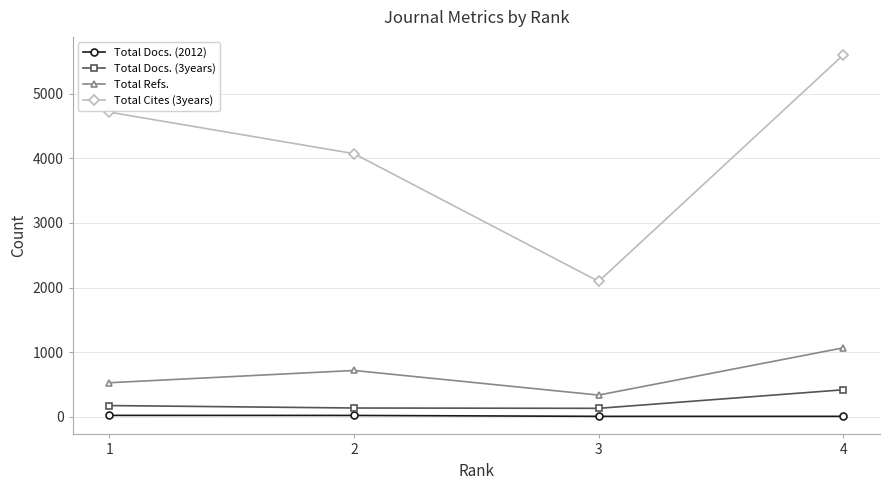

How many series are shown in this chart?

4